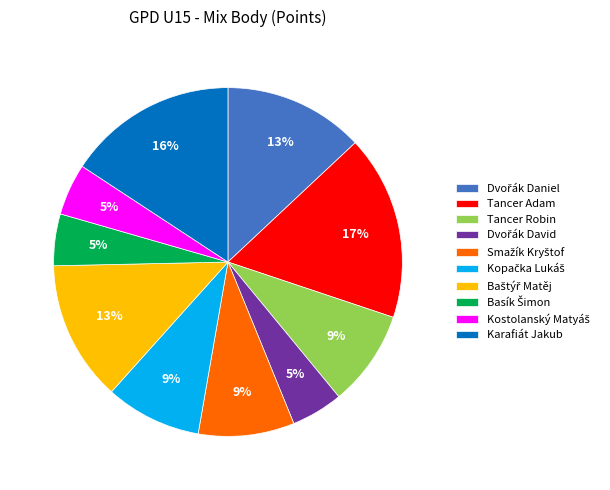

To the nearest percent, what portion does Tancer Adam represent?

17%